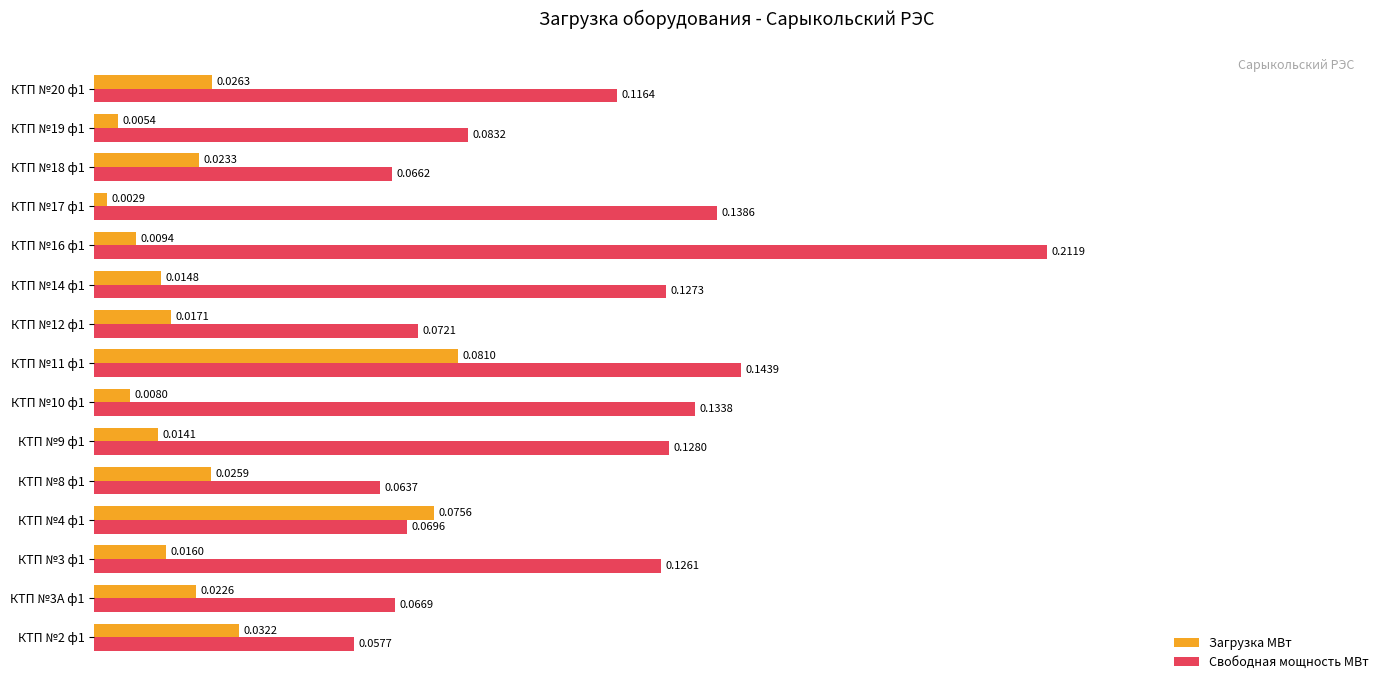

What is the sum of the Свободная мощность МВт values at КТП №14 ф1 and КТП №17 ф1?

0.3